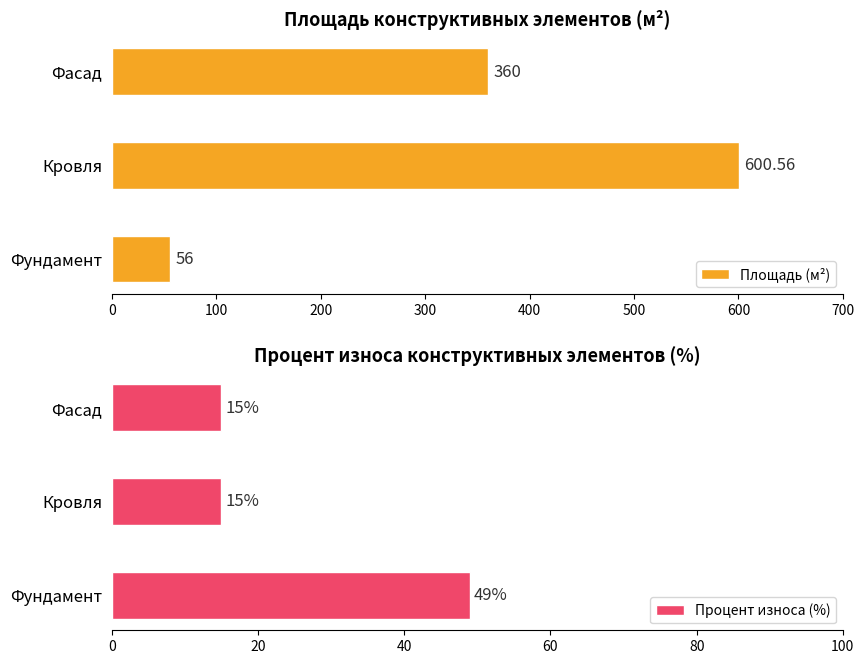

How many data points in Площадь (м²) are above 360?

1